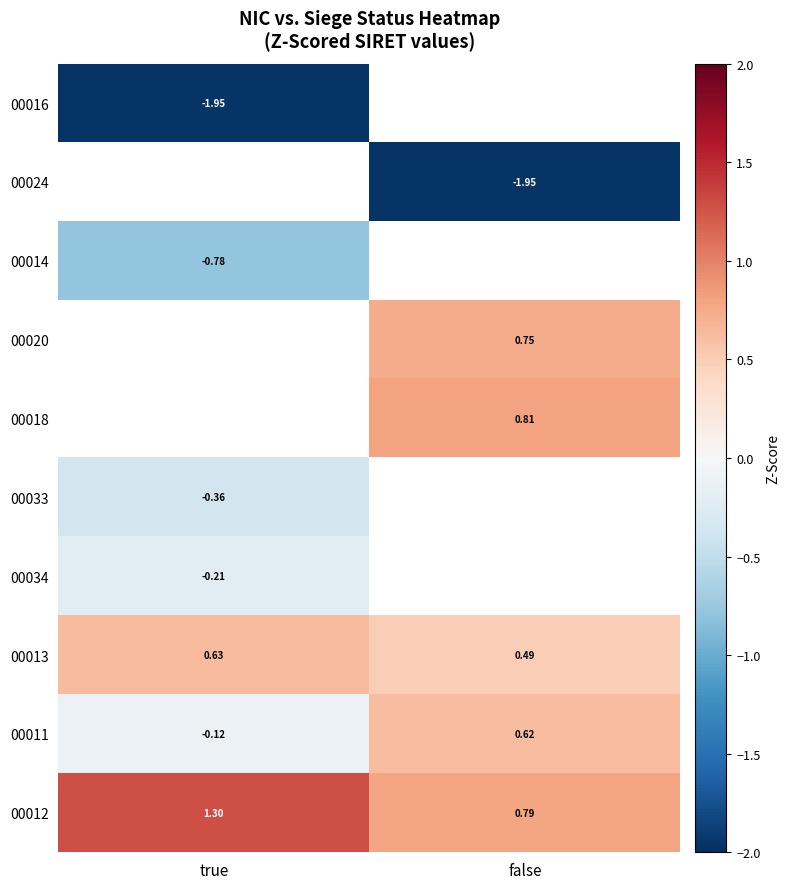

How many series are shown in this chart?

10